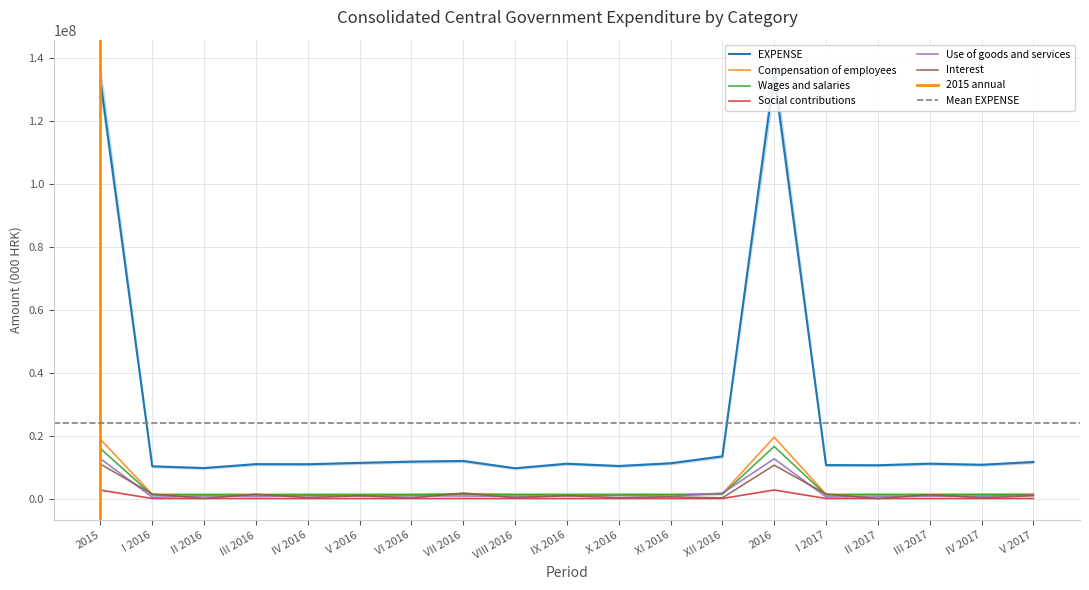

What are all the series names shown in the legend?

EXPENSE, Compensation of employees, Wages and salaries, Social contributions, Use of goods and services, Interest